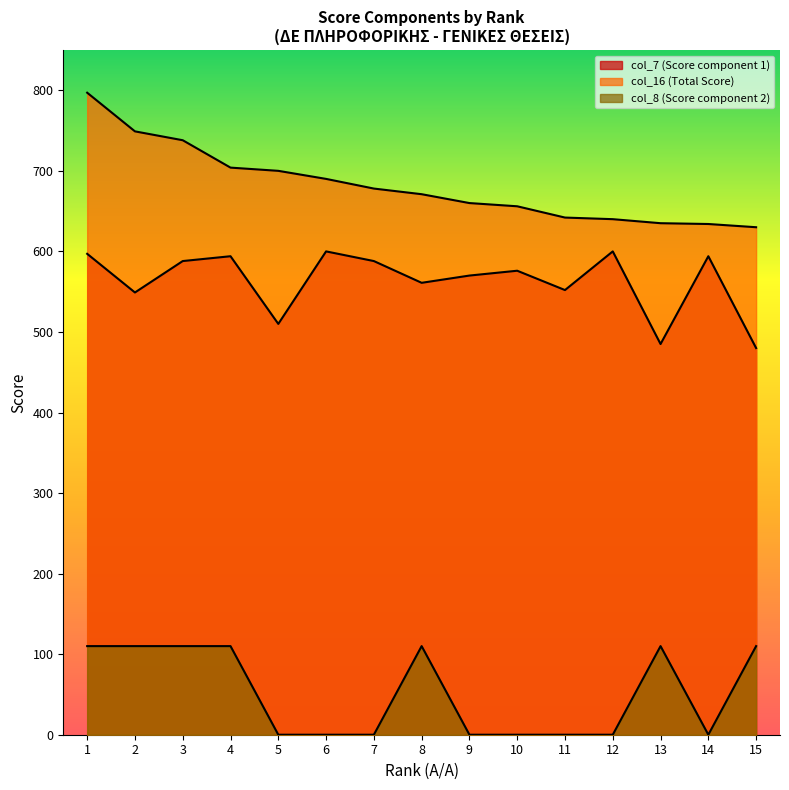

Which has a higher value, 15 or 10?

10